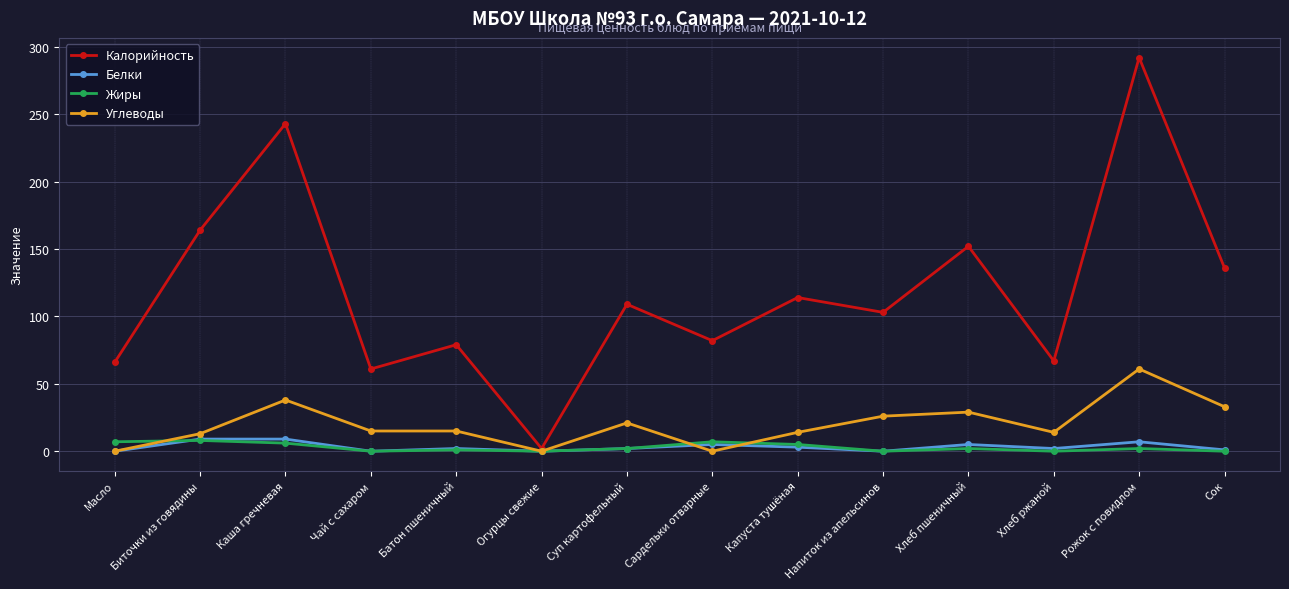

Where is the first local minimum for Калорийность?

Чай с сахаром